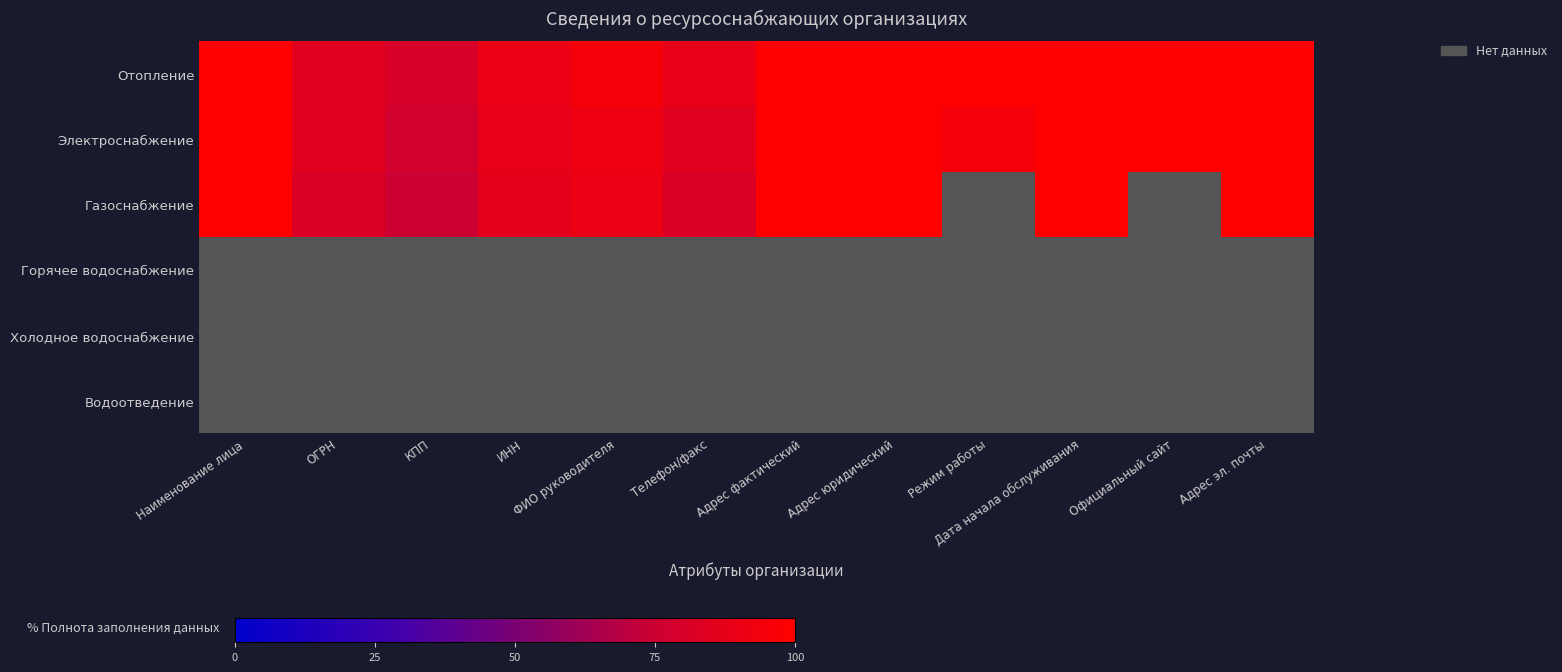

At which category does the chart reach its minimum across all series?

КПП